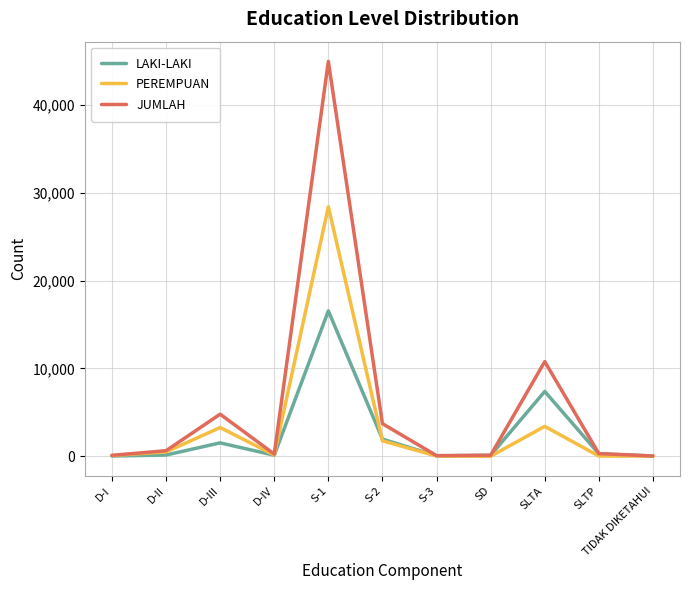

Which label corresponds to the largest value in the chart?

S-1